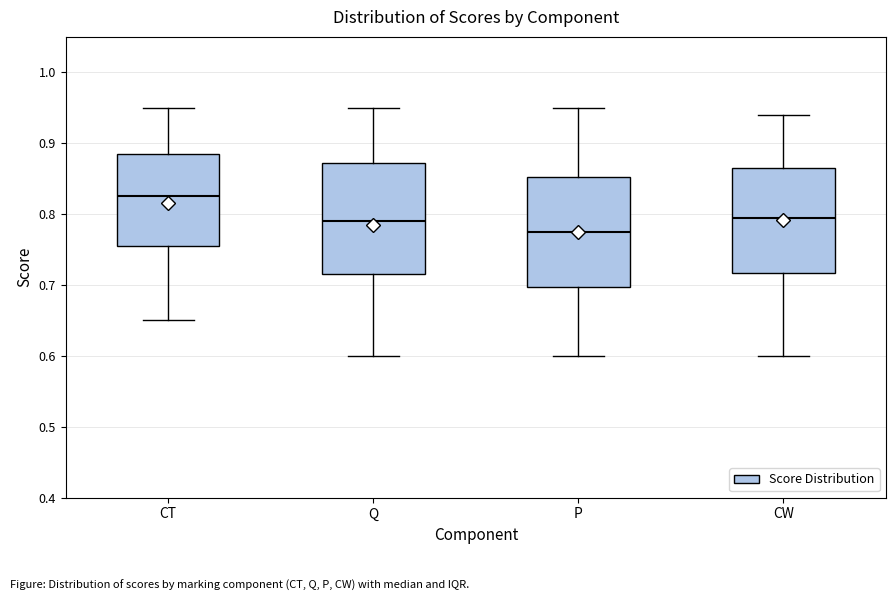

Where is the lower edge of the box for CT on the y-axis? The values are not printed on the chart, so give them approximately, as read against the axis.

0.76